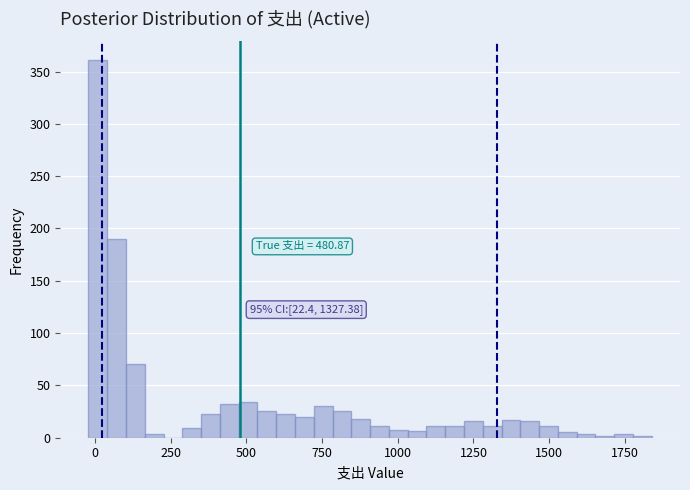

Around what value on the x-axis is the tallest bar? Give the approximate position of its centre, as read against the axis.

0